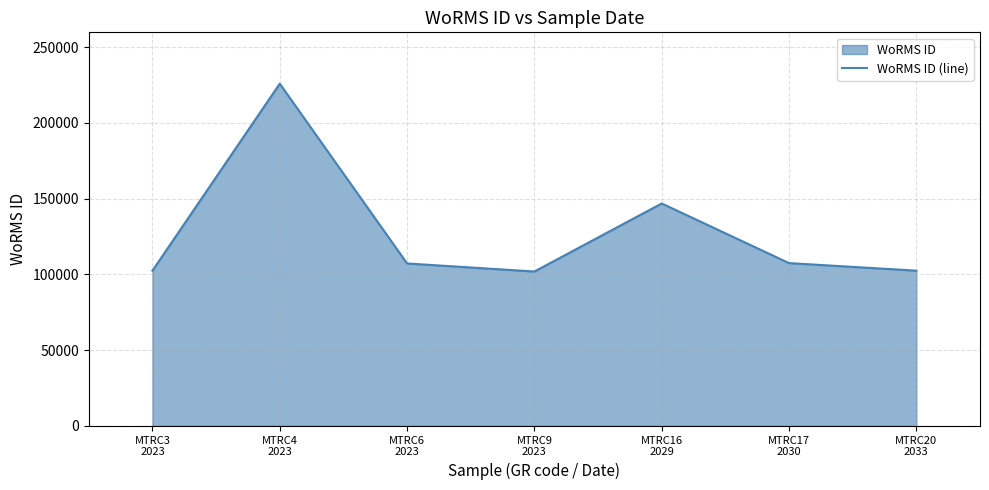

True or false: the data shows 102432 at MTRC3
2023.

True